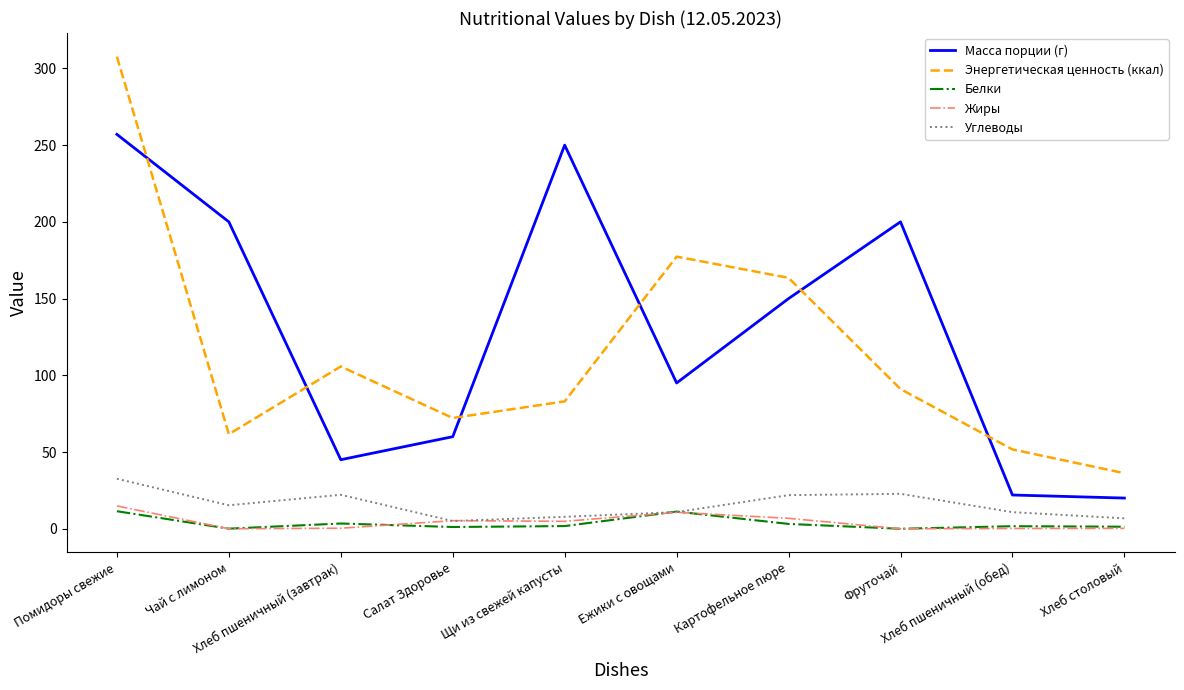

What is the maximum value shown in the chart?

307.7